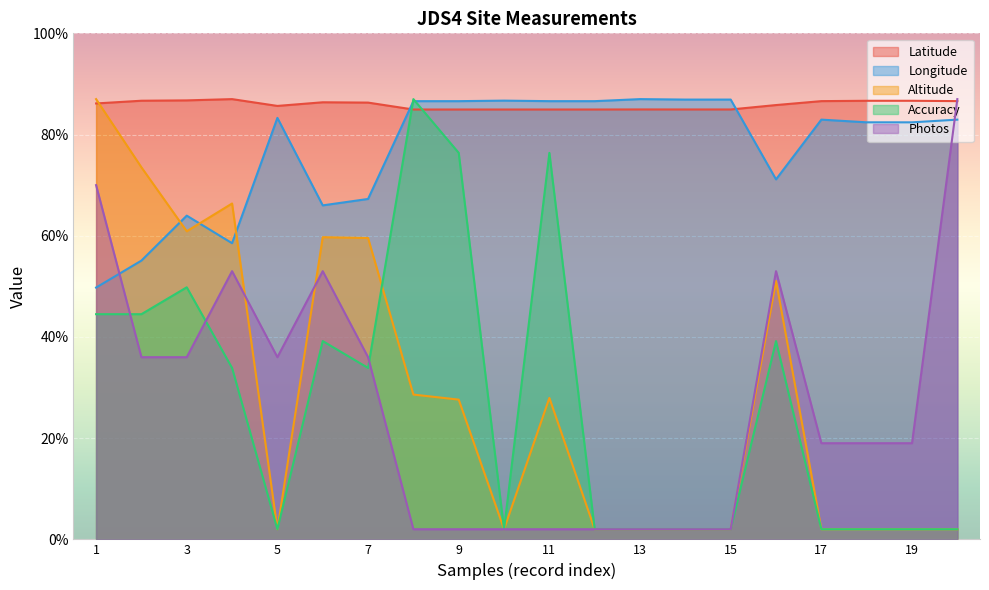

True or false: Longitude has a value of 64.0 at 3.

True